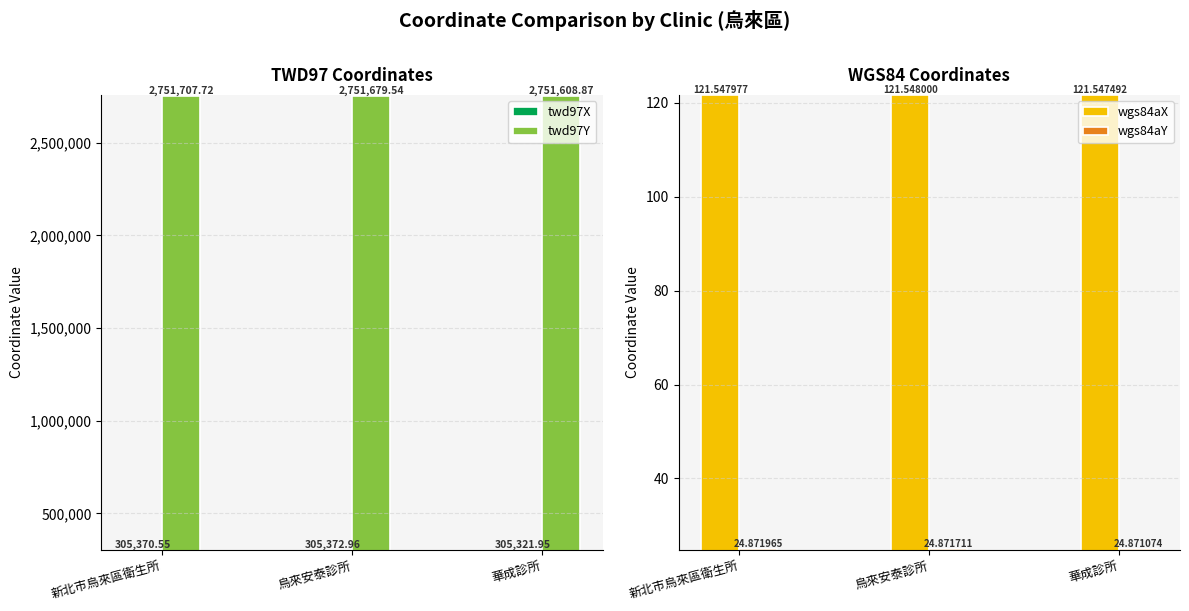

What is the difference between the maximum and second lowest values in the twd97X series?

2.4